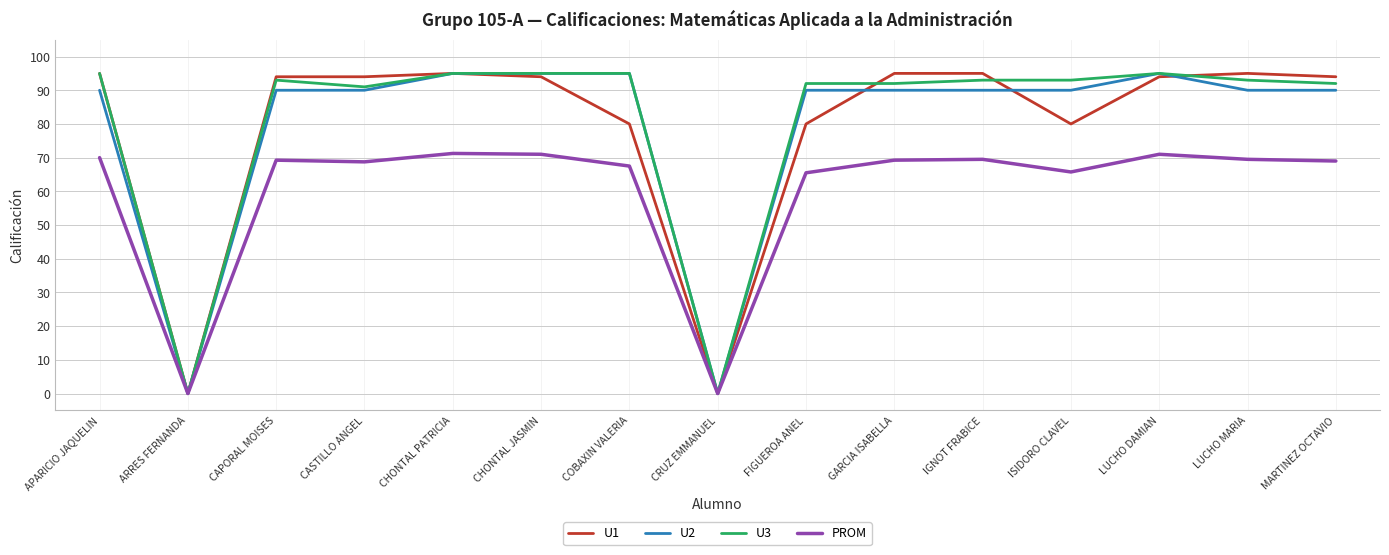

How many distinct data groups are displayed?

4